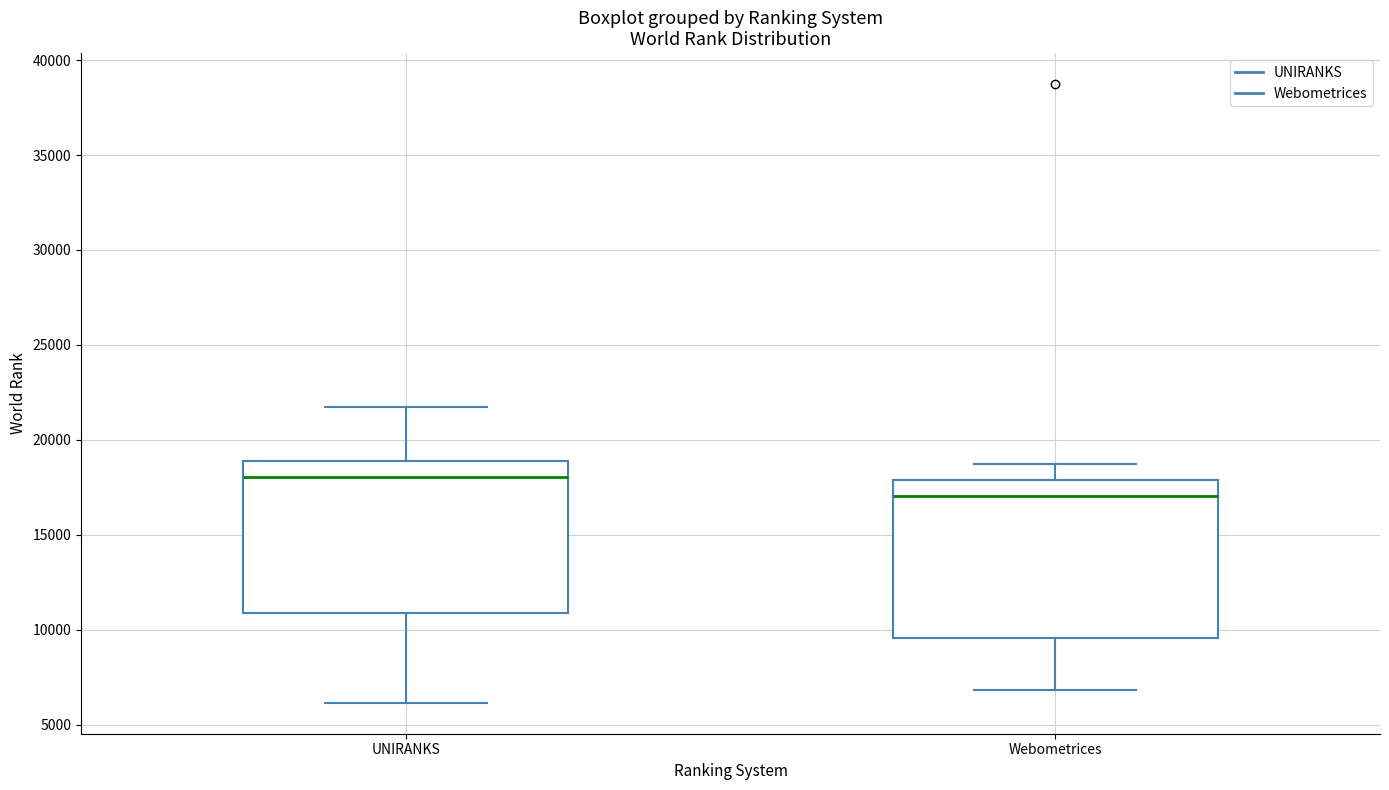

Which box has the highest median line?

UNIRANKS